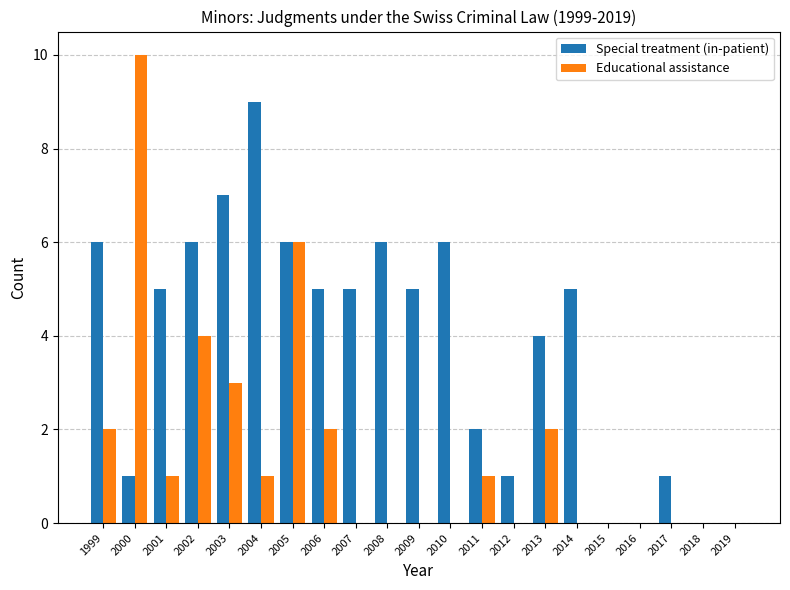

True or false: Special treatment (in-patient) has a value of 8 at 1999.

False